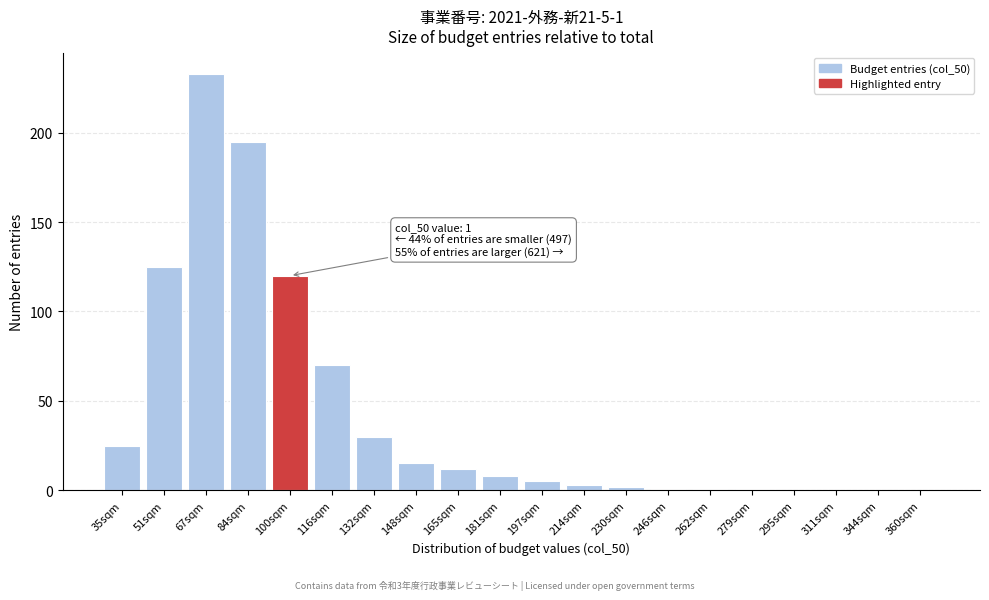

Reading right to left, extract all data points from this chart.

360sqm=0	344sqm=0	311sqm=0	295sqm=0	279sqm=1	262sqm=1	246sqm=1	230sqm=2	214sqm=3	197sqm=5	181sqm=8	165sqm=12	148sqm=15	132sqm=30	116sqm=70	100sqm=120	84sqm=195	67sqm=233	51sqm=125	35sqm=25